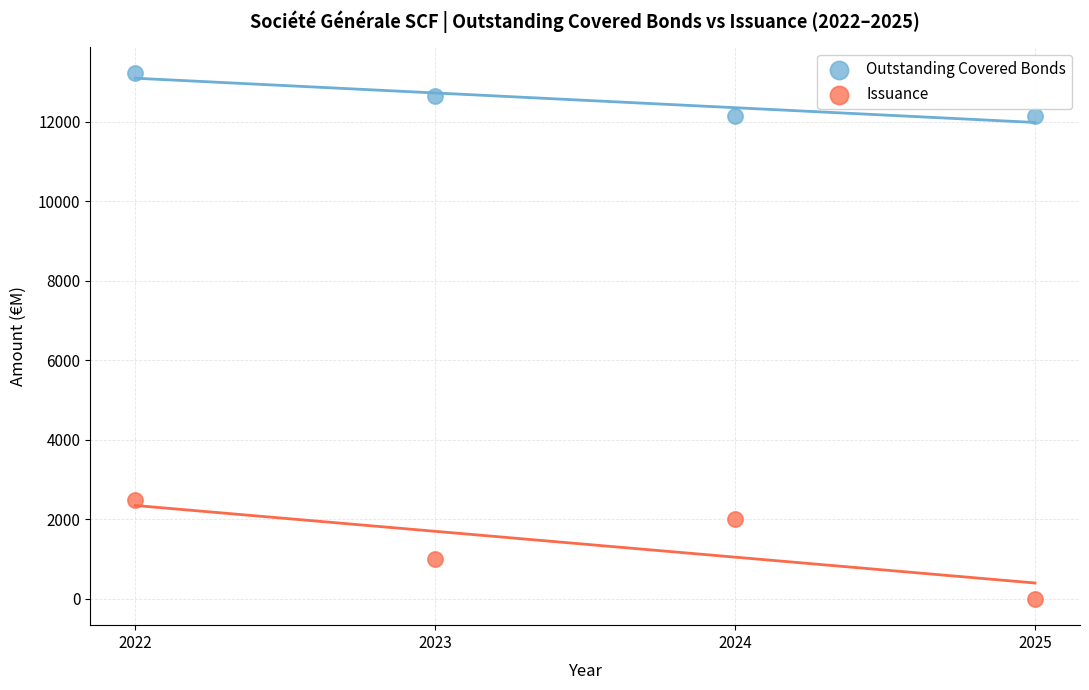

What are all the series names shown in the legend?

Outstanding Covered Bonds, Issuance